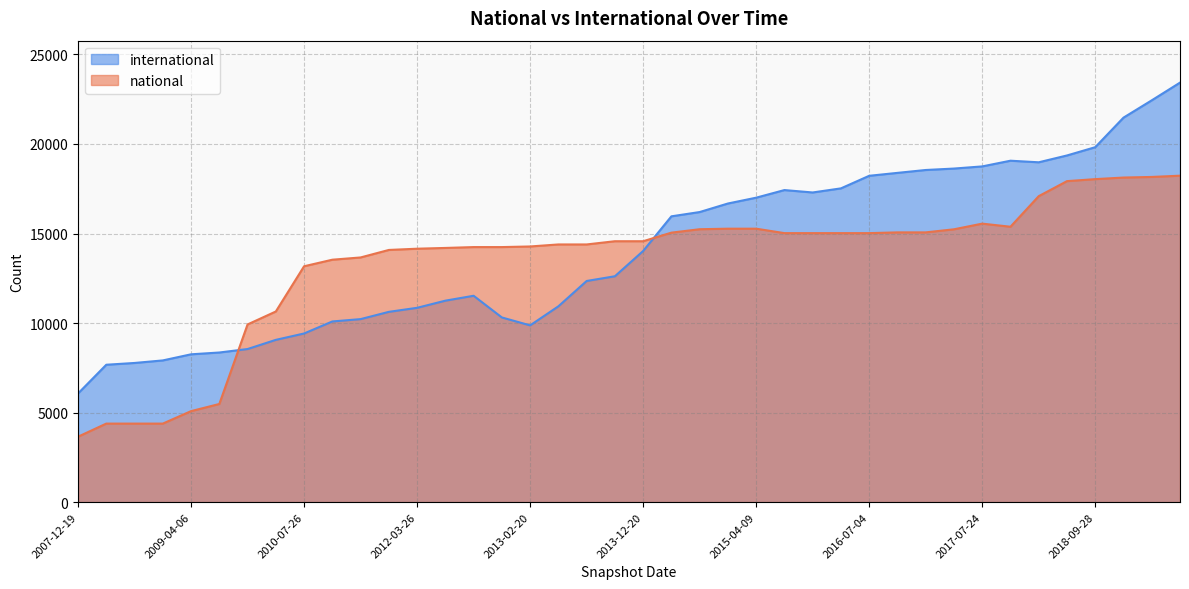

What is the sum of all national values?

536178